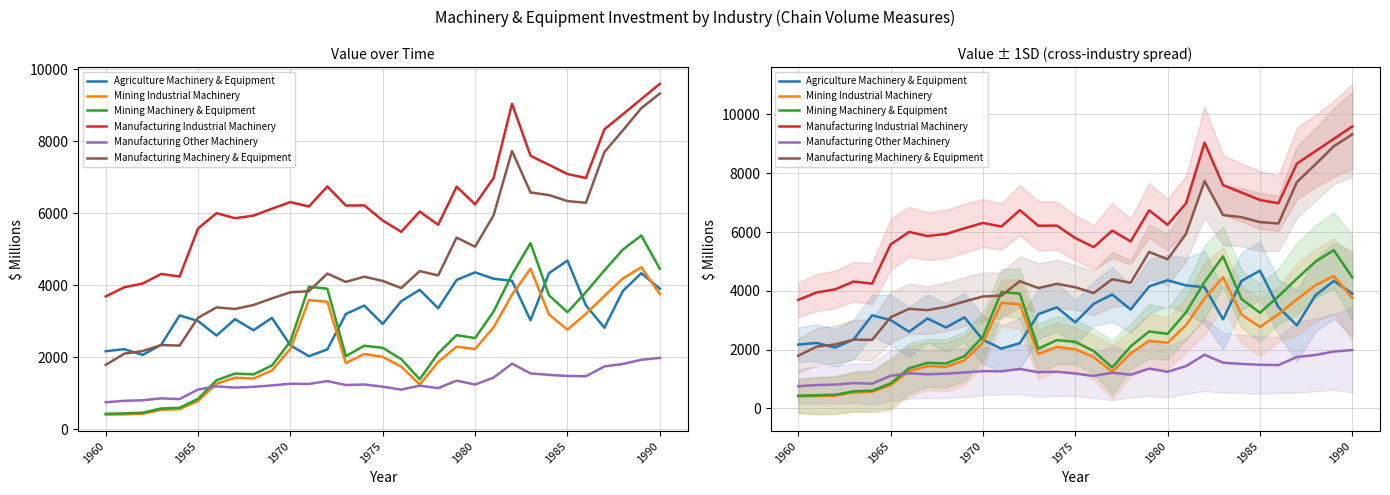

What is the average value of the Manufacturing Industrial Machinery series?

6395